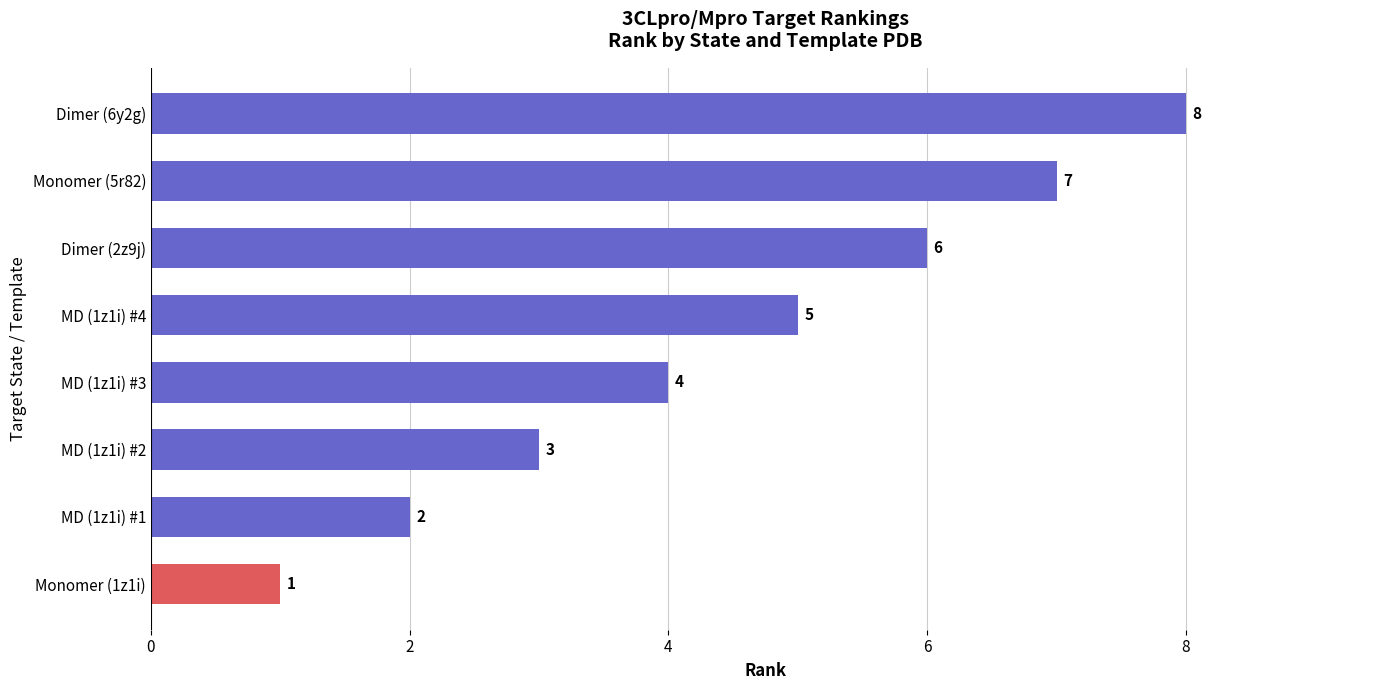

What is the difference between the maximum and minimum values?

7